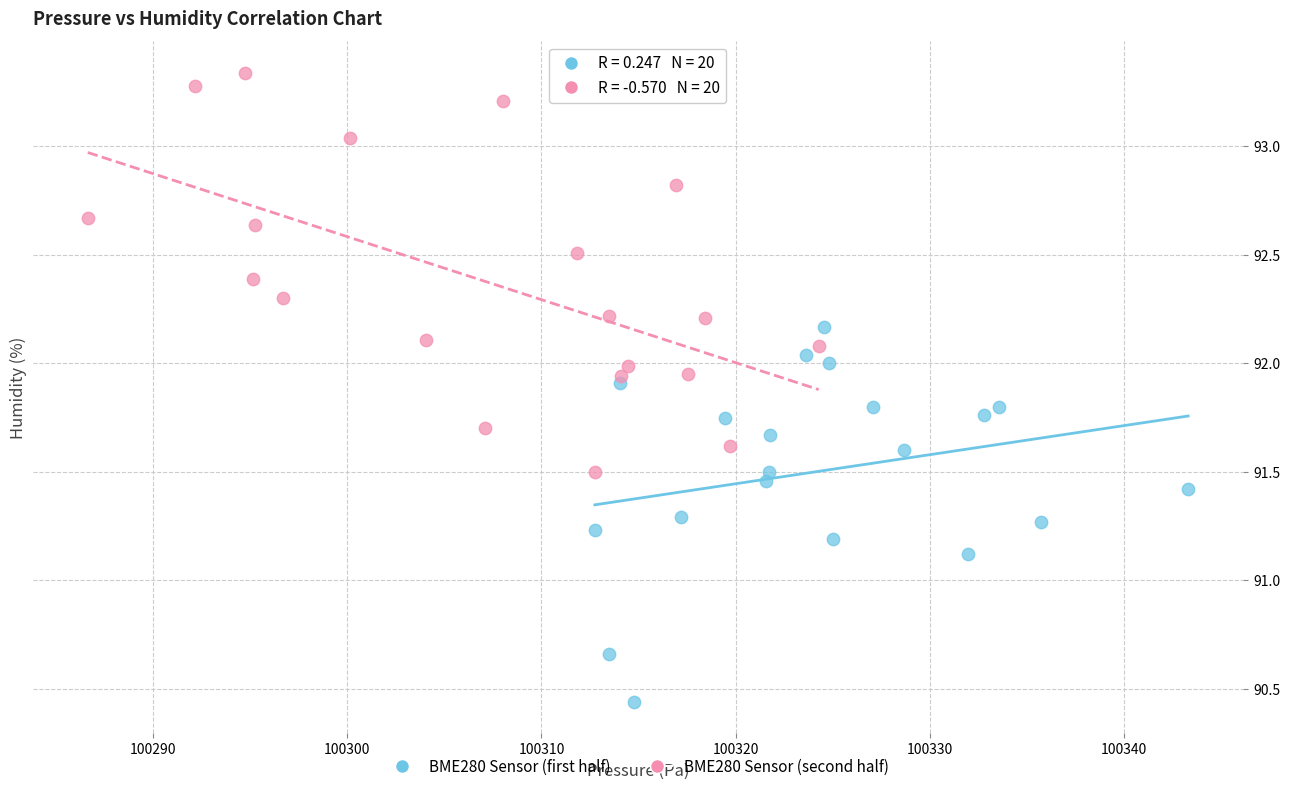

Which series reaches the maximum Y coordinate?

BME280 Sensor (second half)